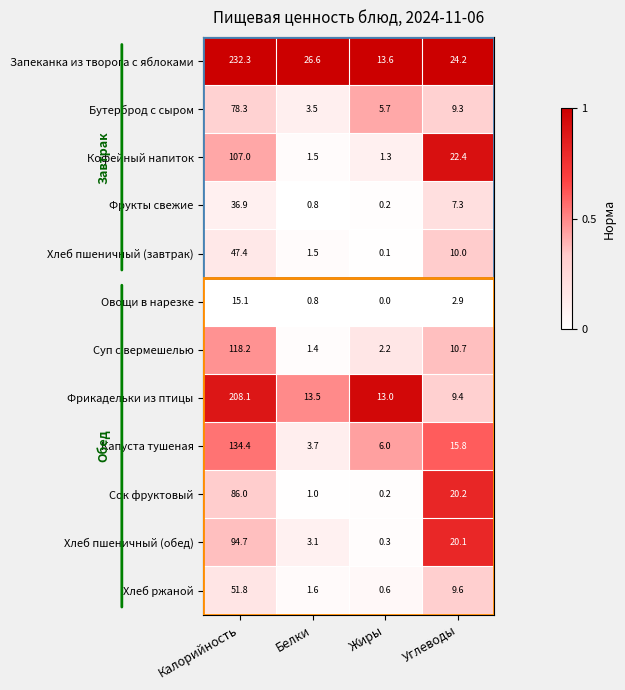

What is the greatest value displayed?

232.3